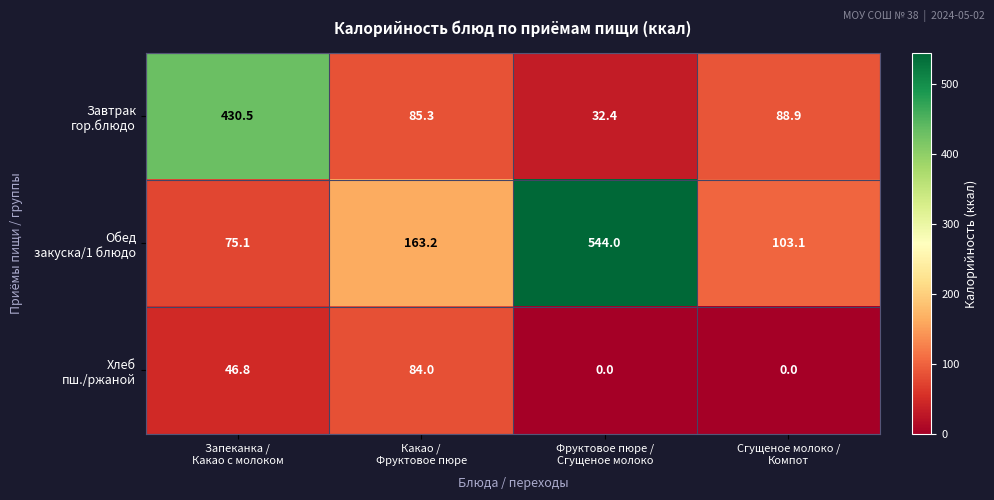

What is the greatest value displayed?

544.0